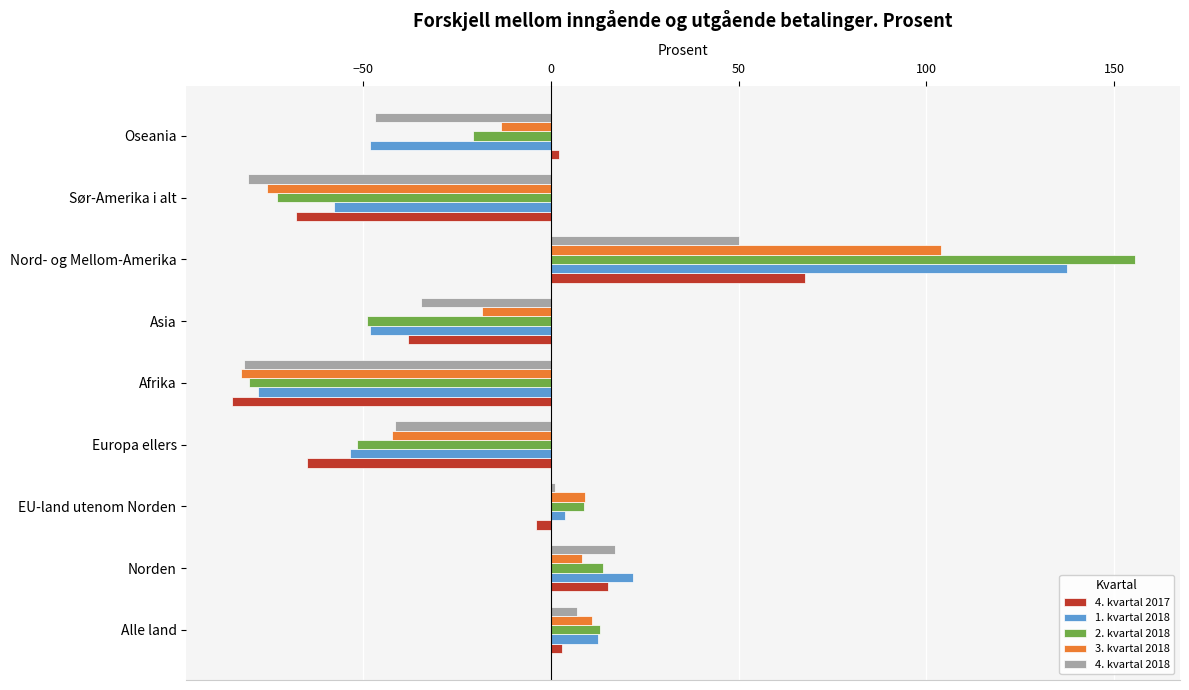

How many positive values does the 1. kvartal 2018 series have?

4